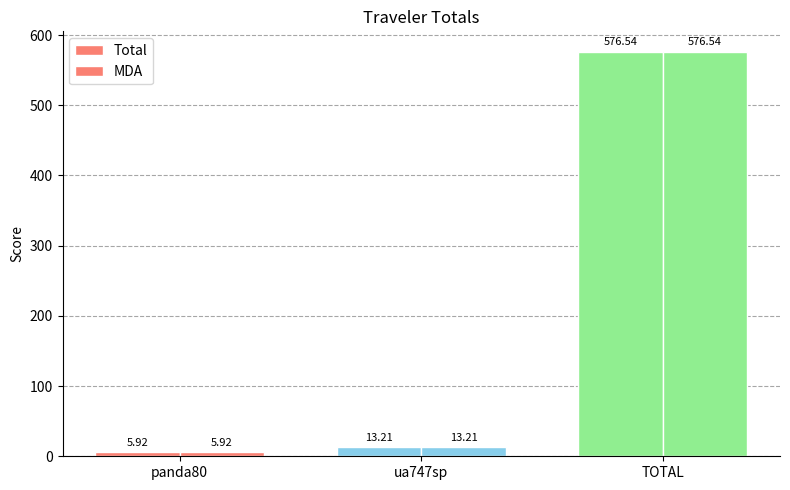

How many groups of bars are there?

3